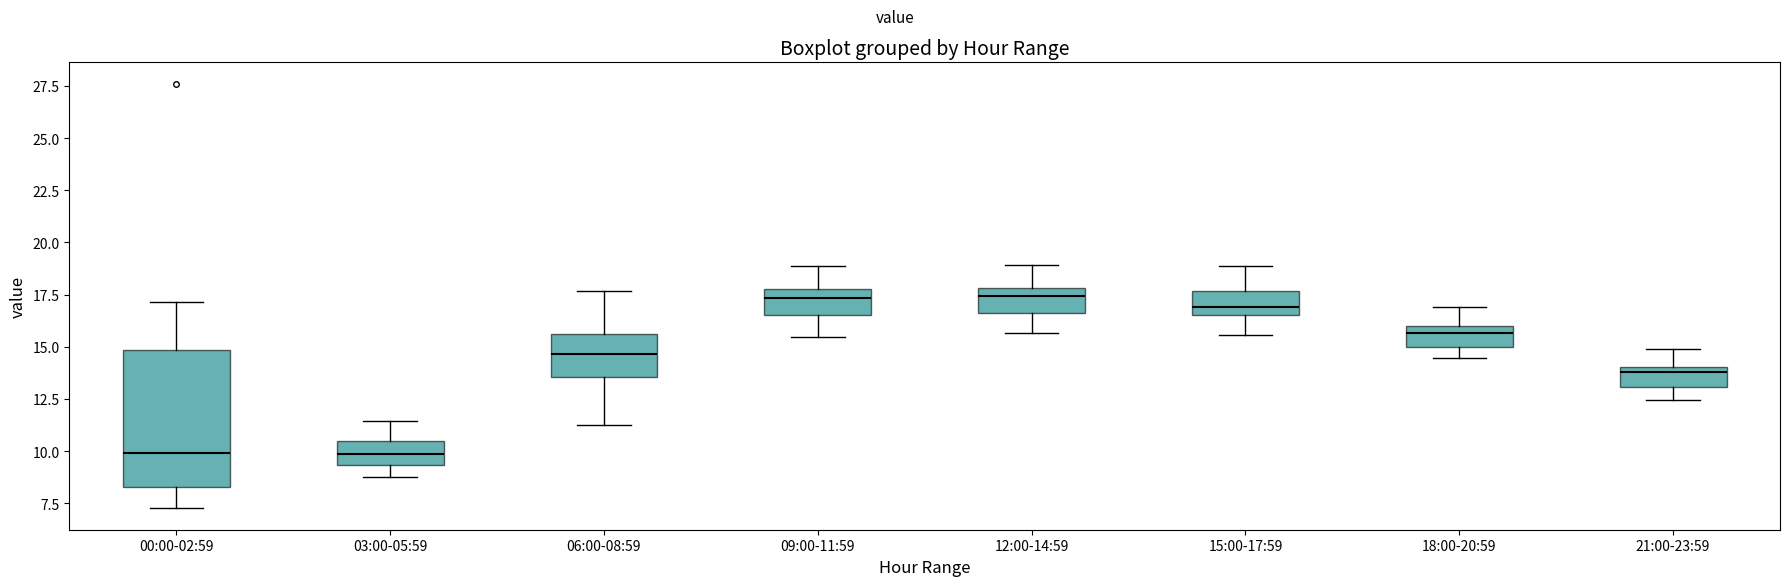

Which box is the tallest, from its lower edge to its upper edge?

00:00-02:59